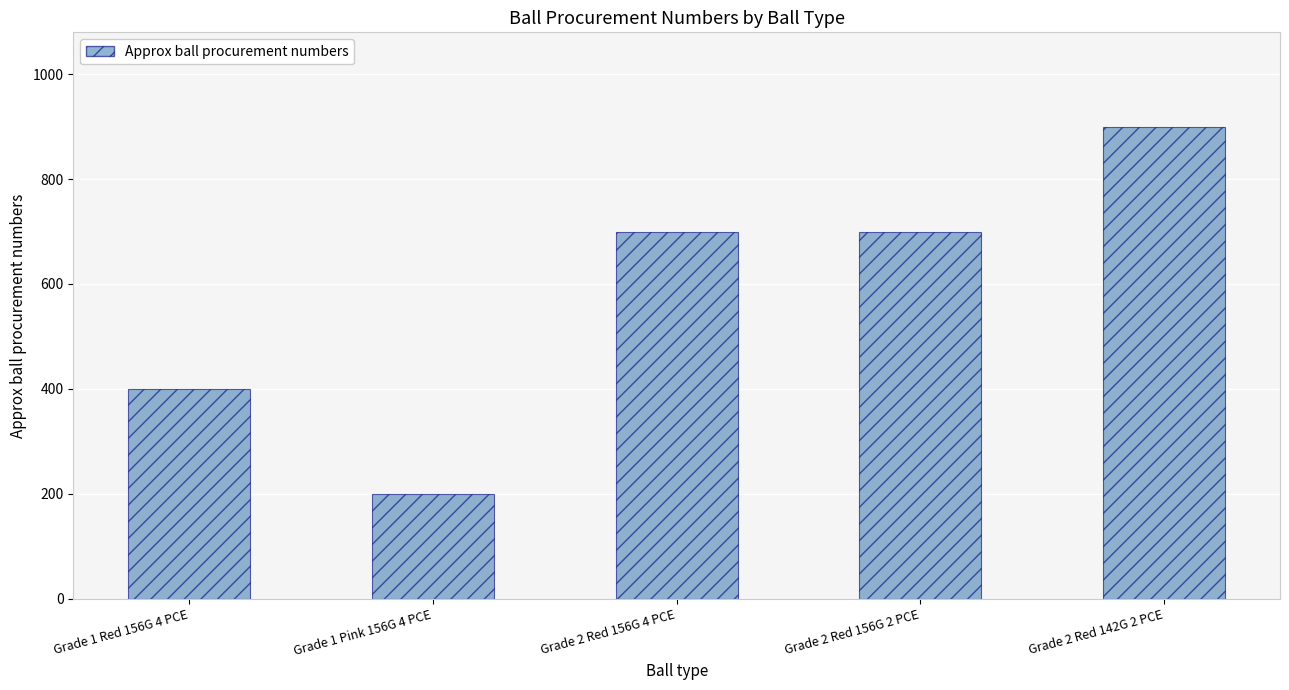

What is the label of the 1st bar from the left?

Grade 1 Red 156G 4 PCE